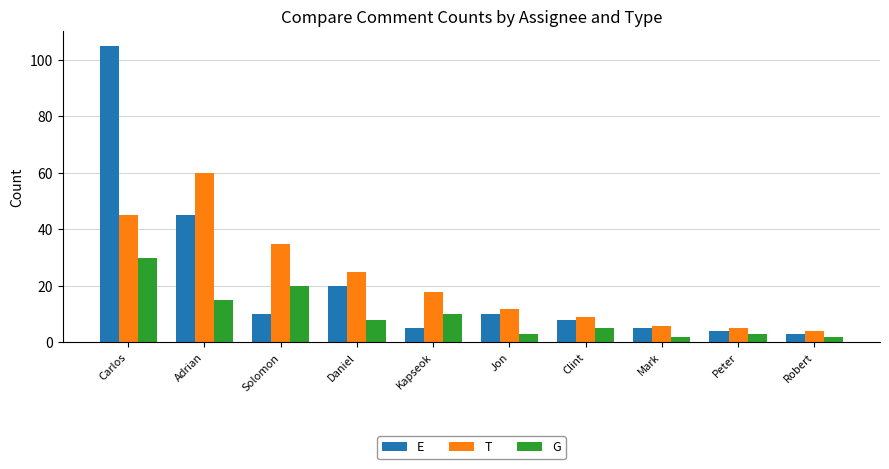

How many data points in G are less than 8?

5